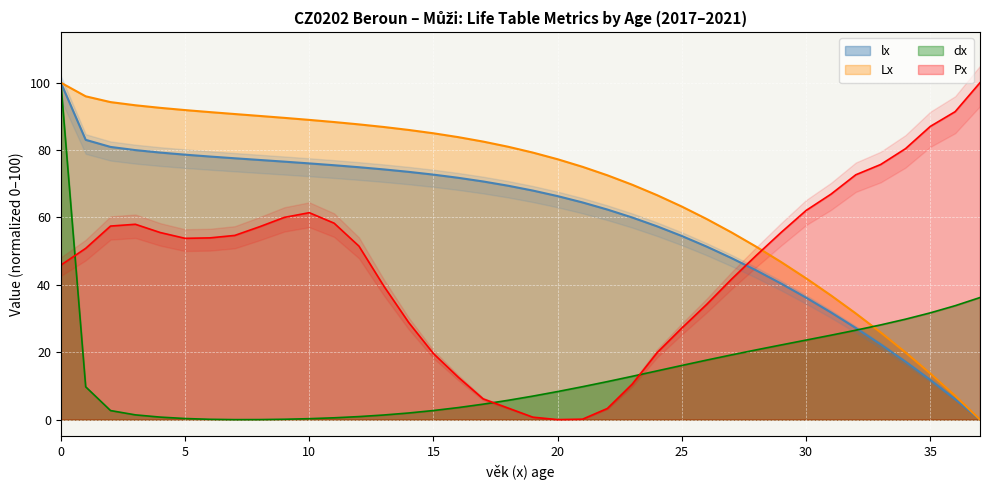

Which series has the largest range (max minus min)?

lx